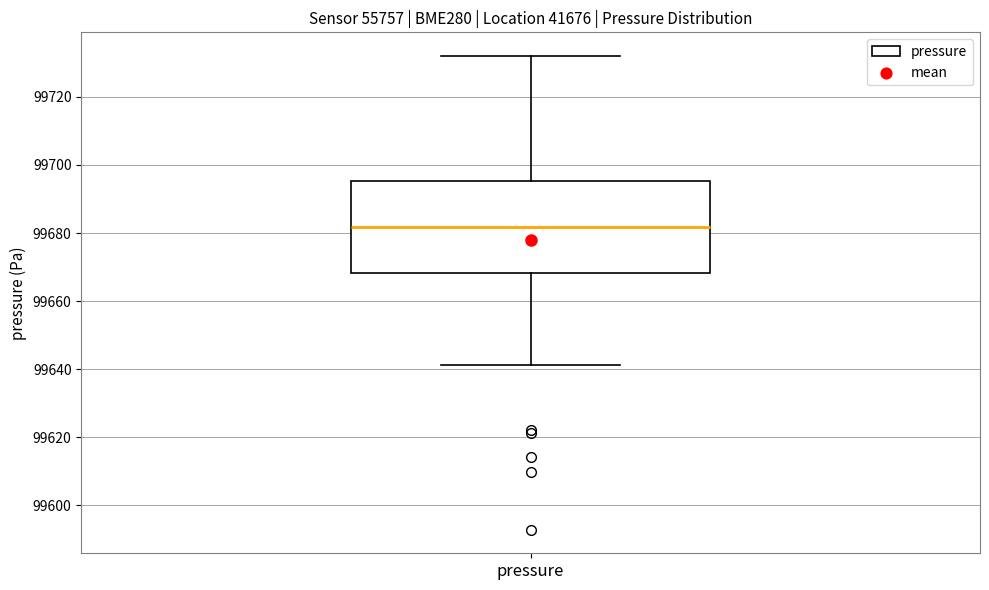

Read this box plot against the y-axis: the position of the median line, the range covered by the box, and the ends of both whiskers. The values are not printed on the chart, so give them approximately, as read against the axis.

median 99682, box 99668 to 99696, whiskers 99642 to 99732